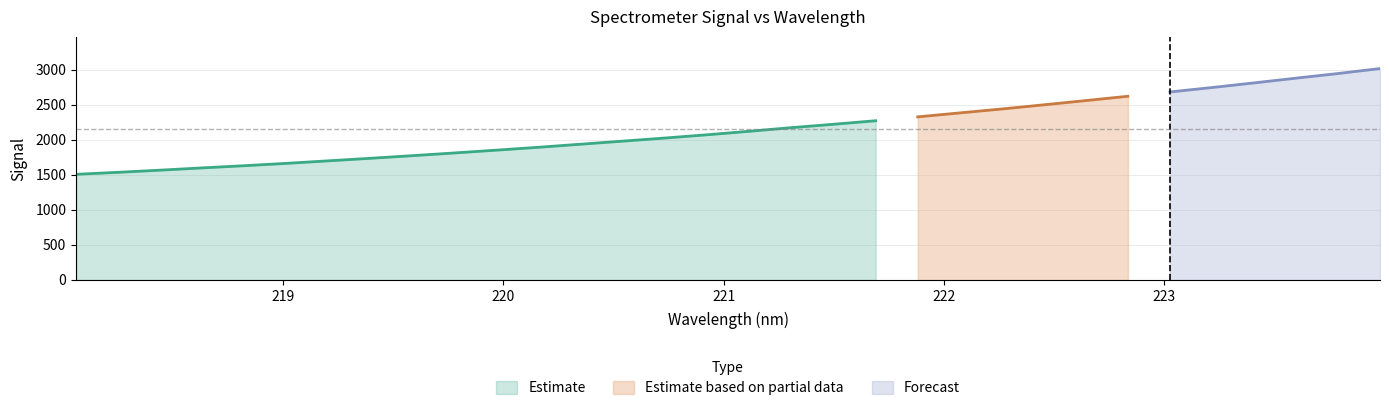

The chart shows a value of 1782.0 at 223.2172. True or false?

False